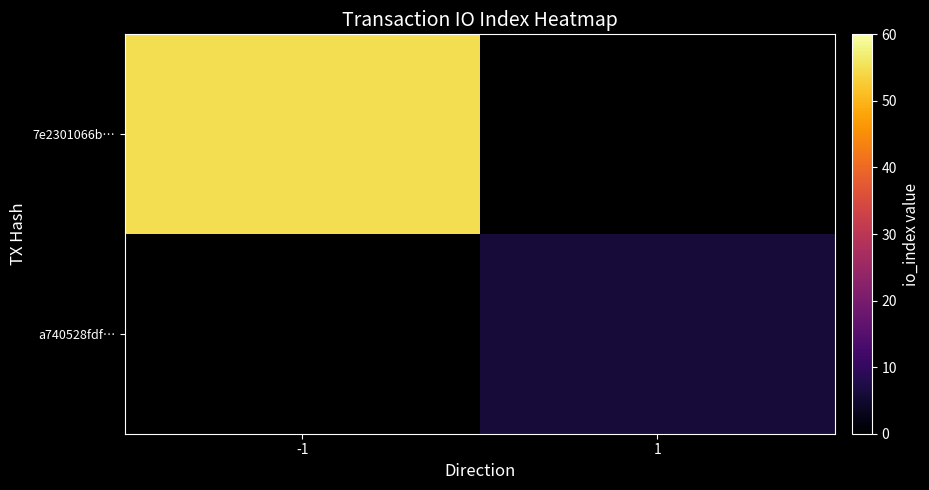

What is the greatest value displayed?

55.0